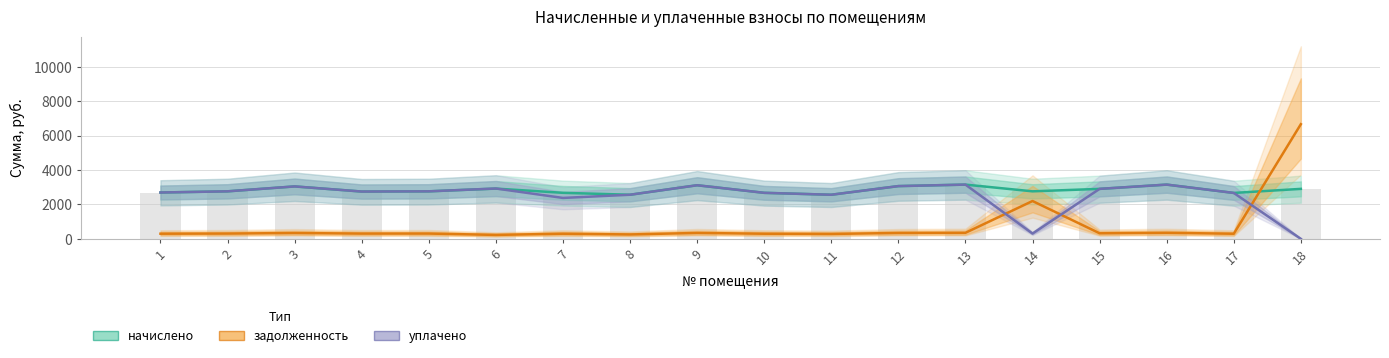

What is the total value across all series at 15?

6135.5